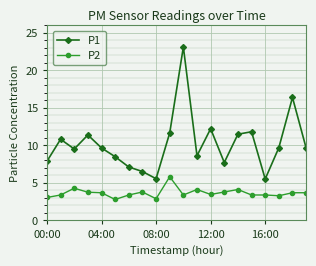

What is the minimum value for P1?

5.5